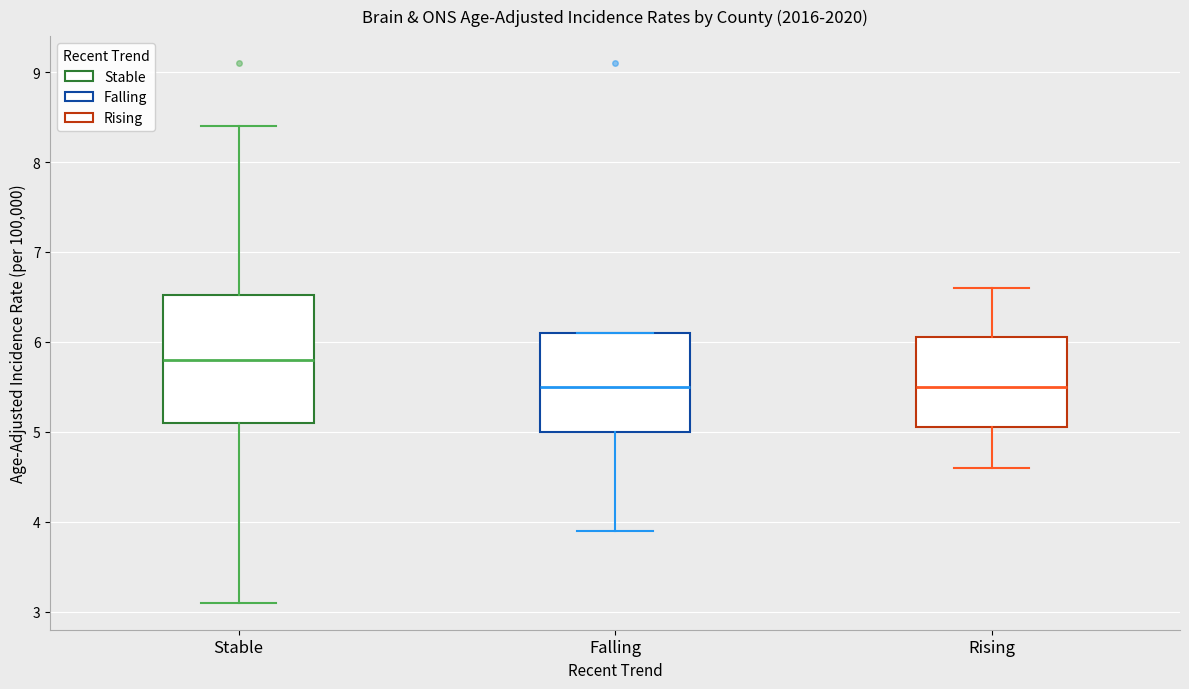

Comparing the boxes themselves (not the whiskers), which one is the tallest?

Stable